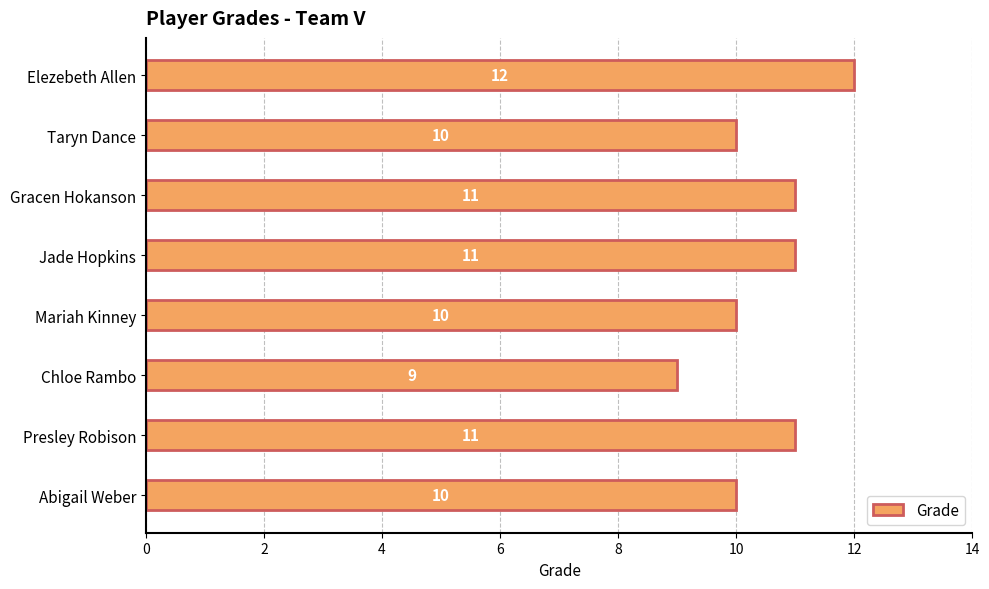

Reading top to bottom, extract all data points from this chart.

12	10	11	11	10	9	11	10